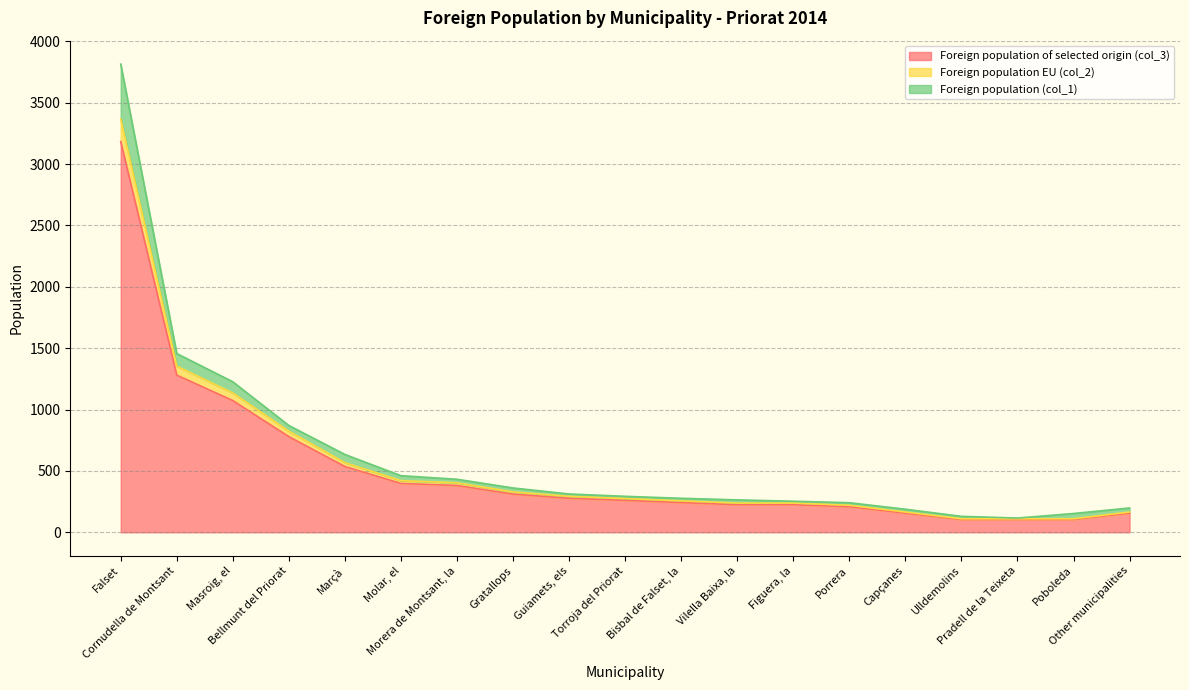

What is the label of the 10th point from the left?

Torroja del Priorat